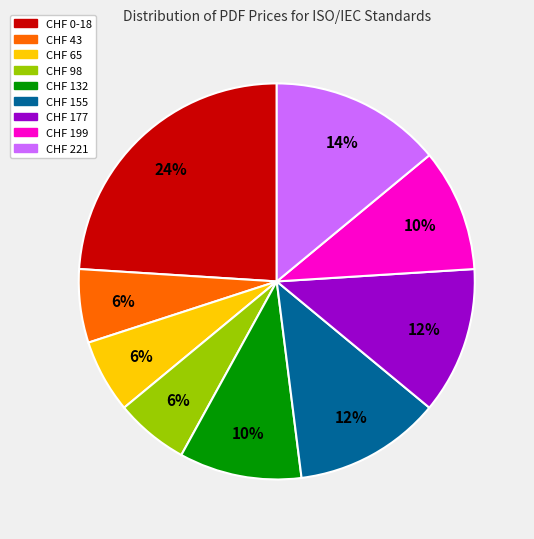

How many segments does this pie chart have?

9